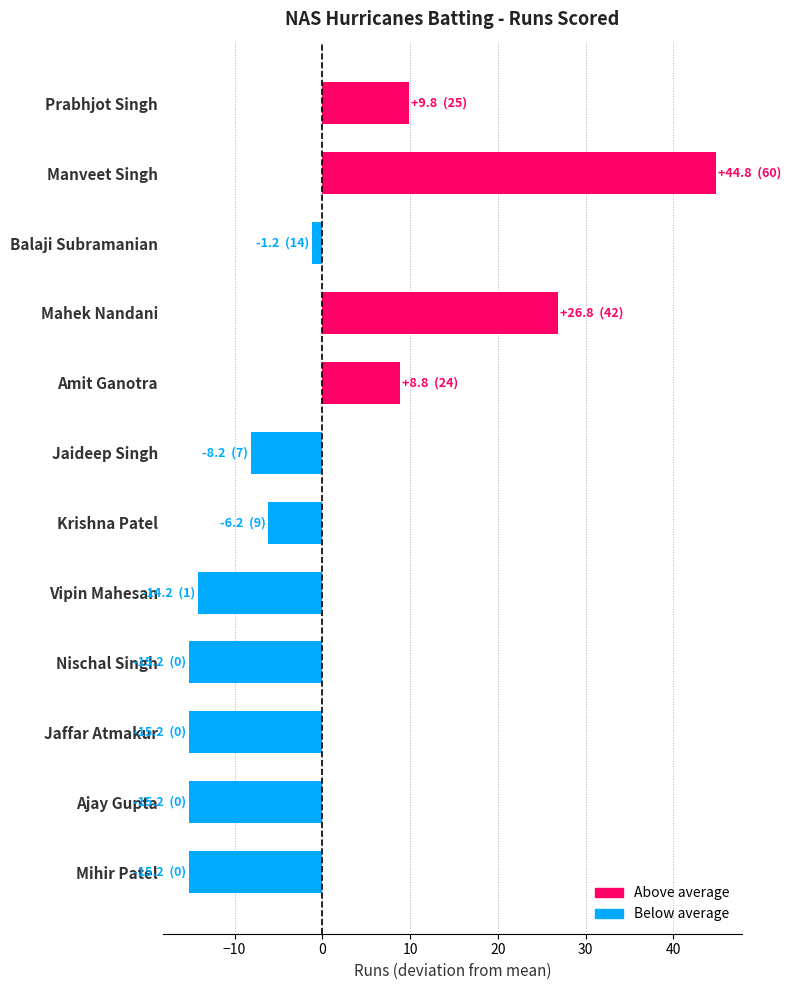

What is the value of the 10th bar from the left?

-15.2